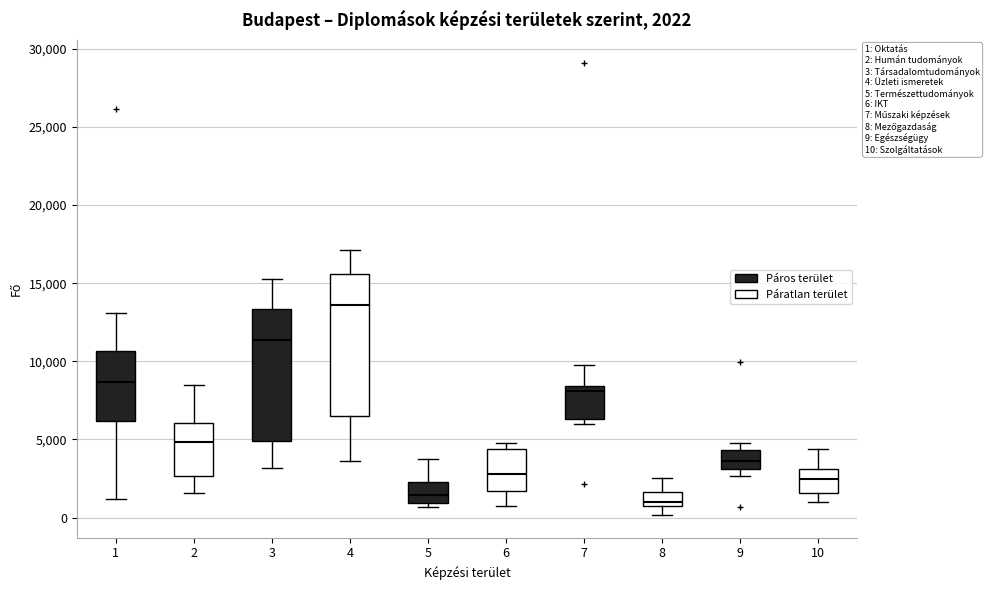

Which box is the tallest, from its lower edge to its upper edge?

4